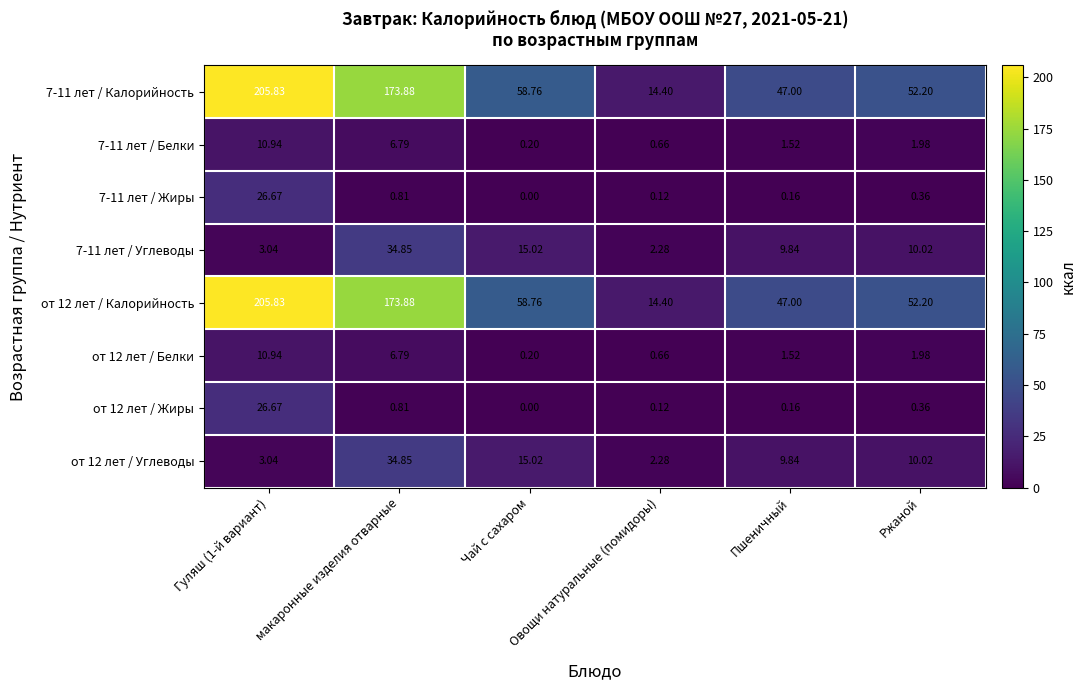

How many positive values does the 7-11 лет / Жиры series have?

5